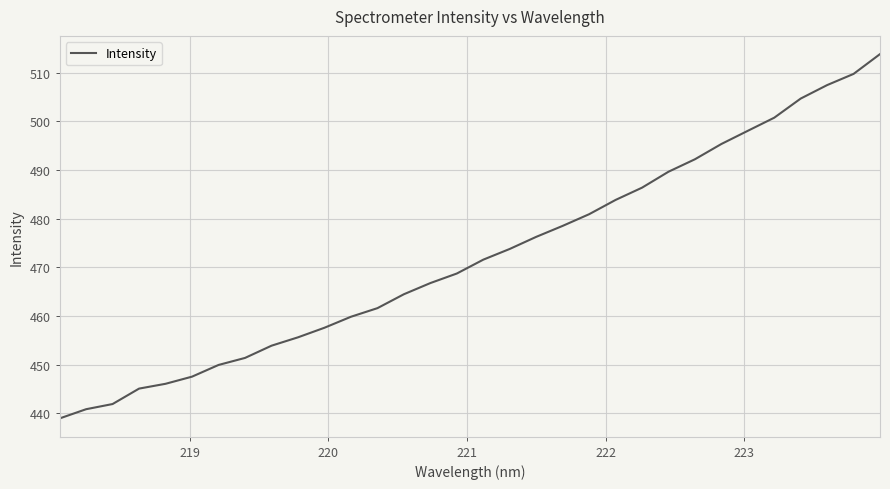

What is the minimum value shown in the chart?

439.0